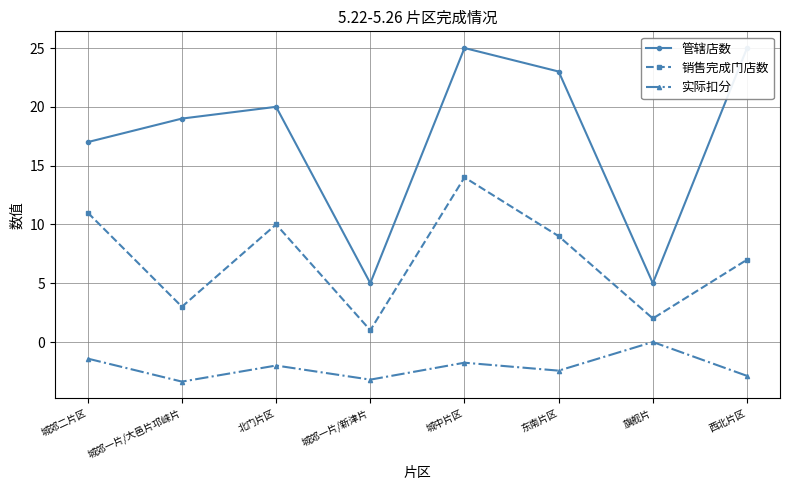

What are all the series names shown in the legend?

管辖店数, 销售完成门店数, 实际扣分